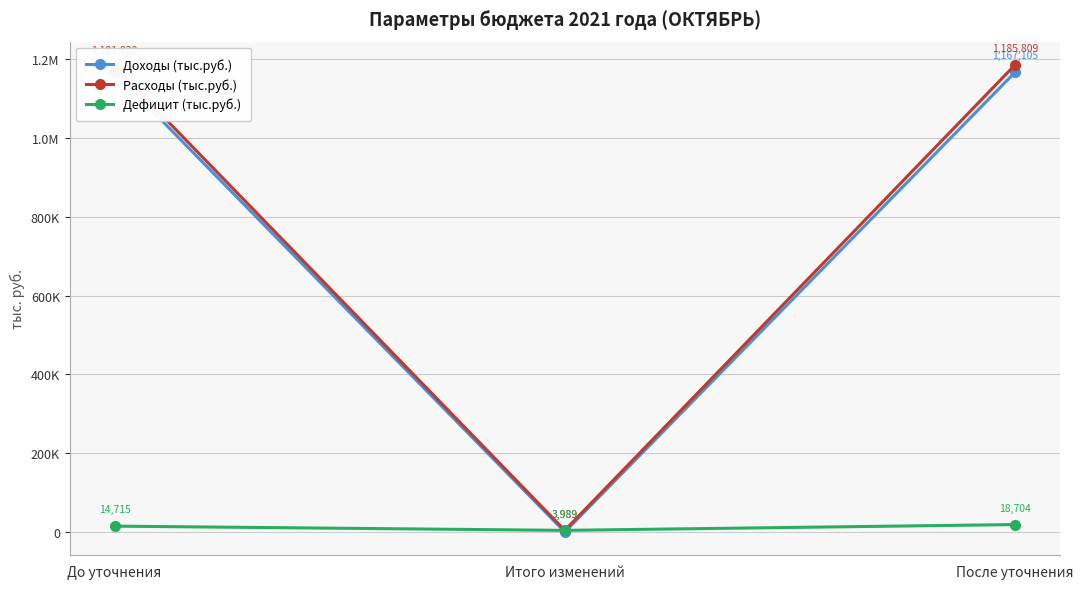

What is the highest value of the Доходы (тыс.руб.) series?

1167105.1